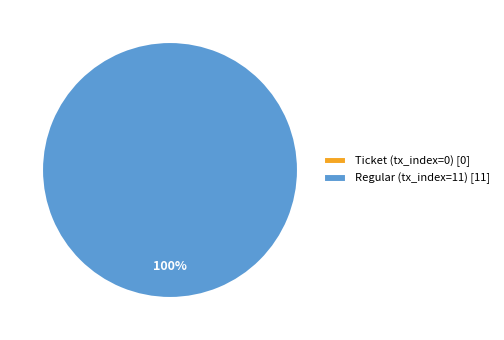

Which slice represents more than half of the pie?

Regular (tx_index=11)